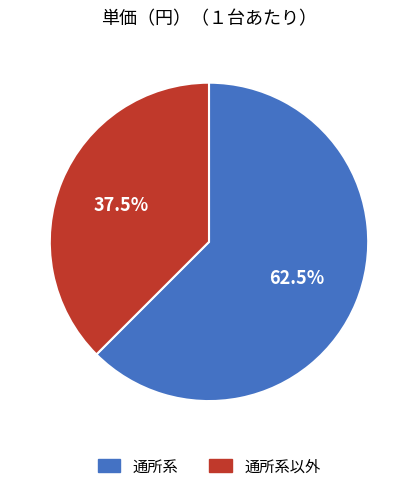

To the nearest percent, what is the combined percentage of 通所系 and 通所系以外?

100%